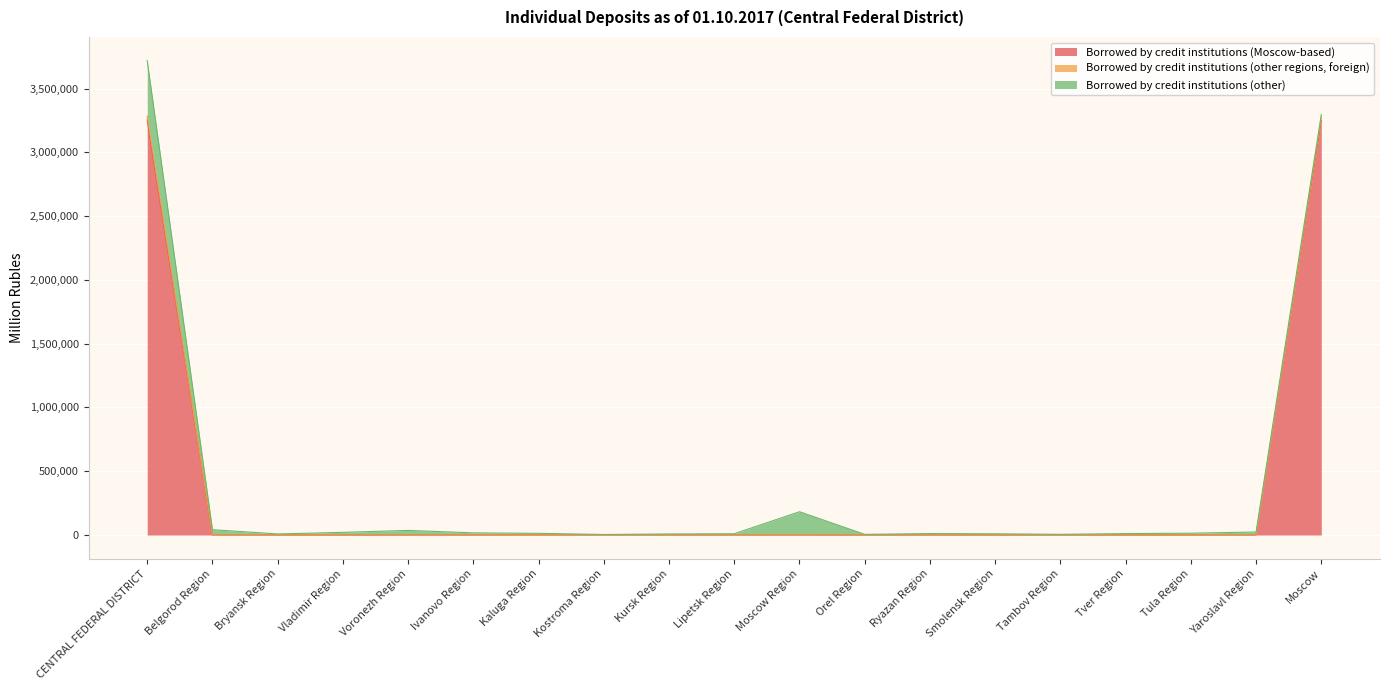

What is the label of the 13th point from the right?

Kaluga Region